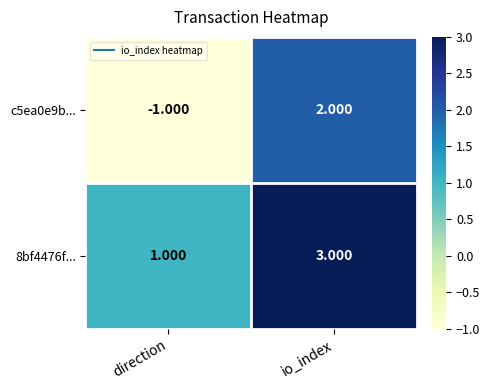

How many distinct data groups are displayed?

2